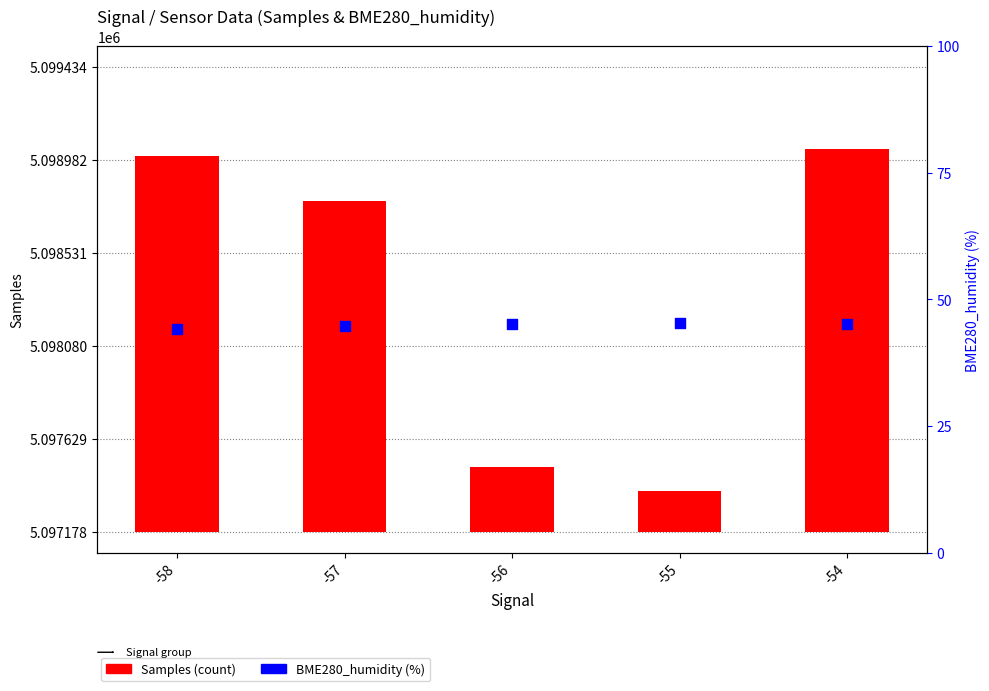

Which series has the largest total across all categories?

Samples (count)